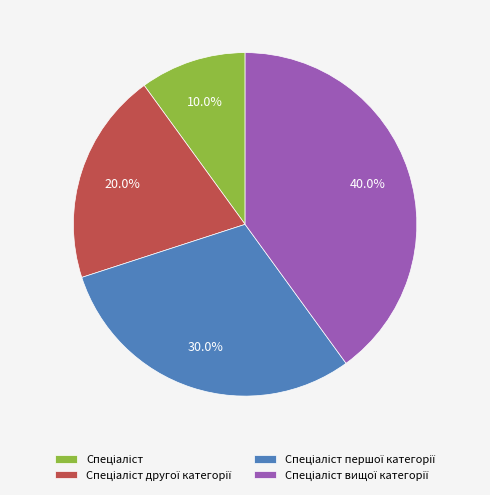

Does any single category account for the majority?

No